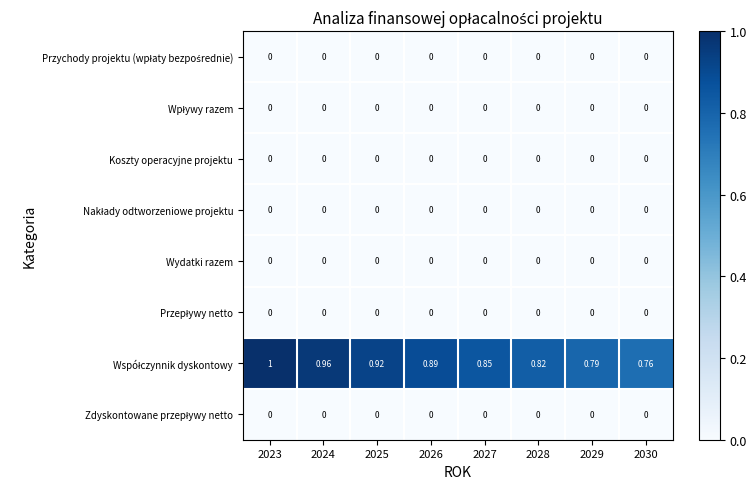

Rank the series at 2024 from lowest to highest value.

Przychody projektu (wpłaty bezpośrednie), Wpływy razem, Koszty operacyjne projektu, Nakłady odtworzeniowe projektu, Wydatki razem, Przepływy netto, Zdyskontowane przepływy netto, Współczynnik dyskontowy